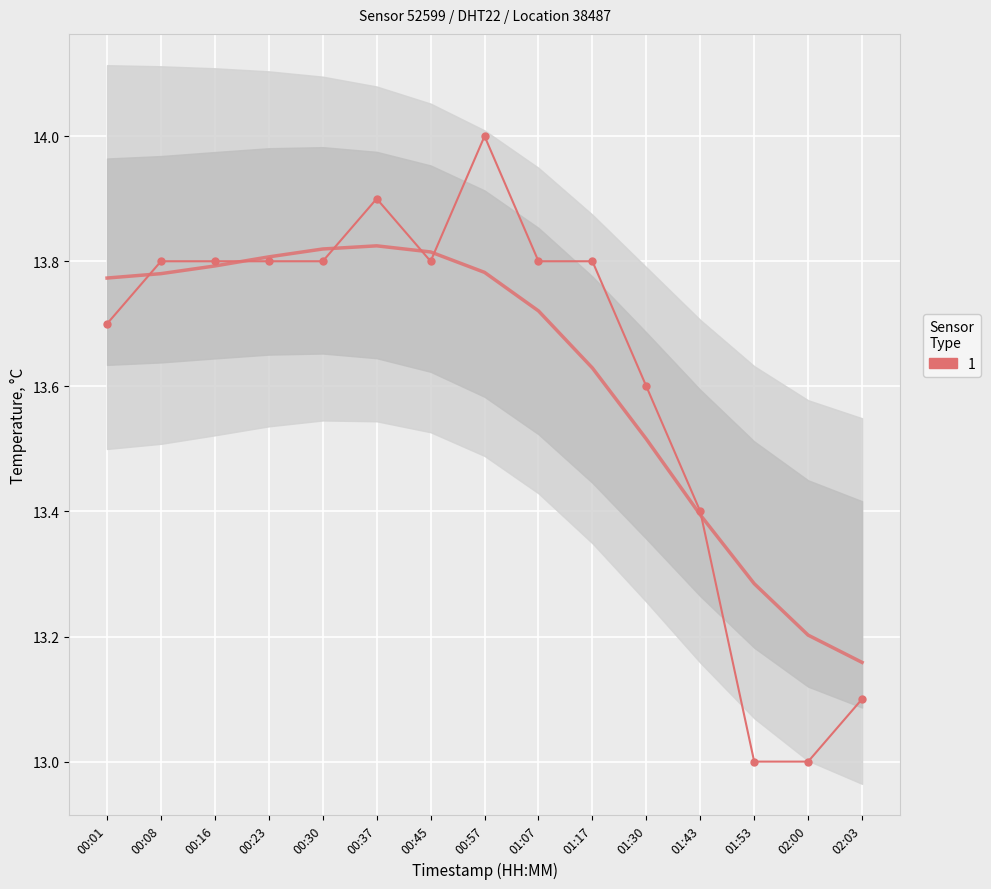

At which label is the value closest to 13?

01:53